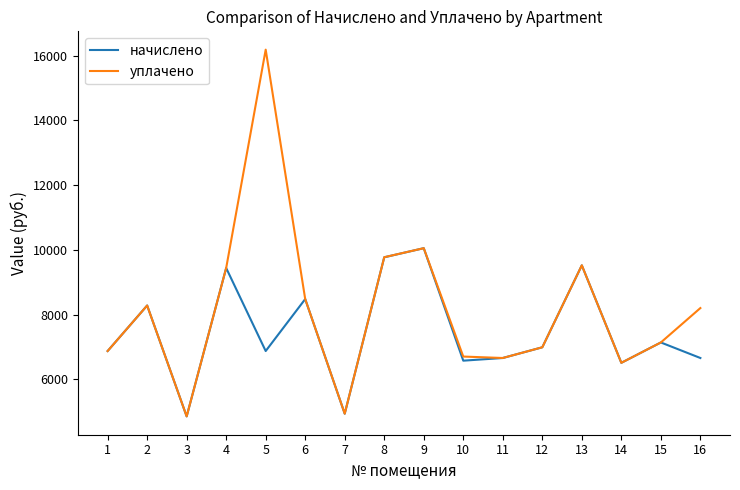

Which series has the largest range (max minus min)?

уплачено